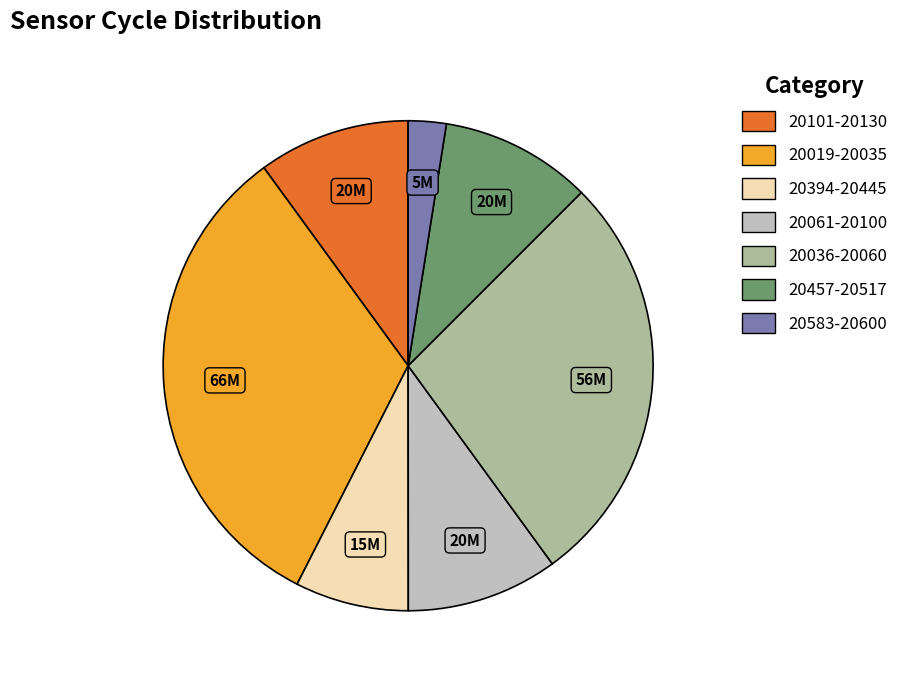

Is there any slice that represents more than half of the pie?

No